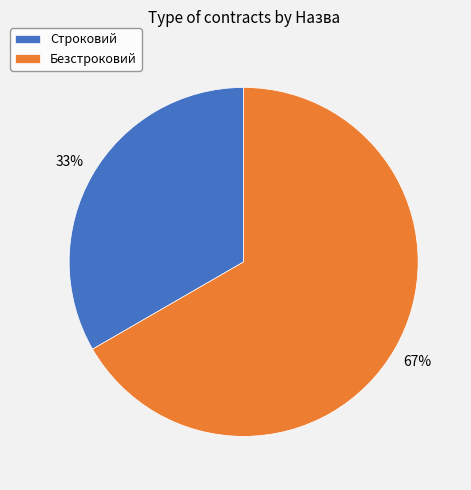

To the nearest percent, what is the average slice percentage?

50%